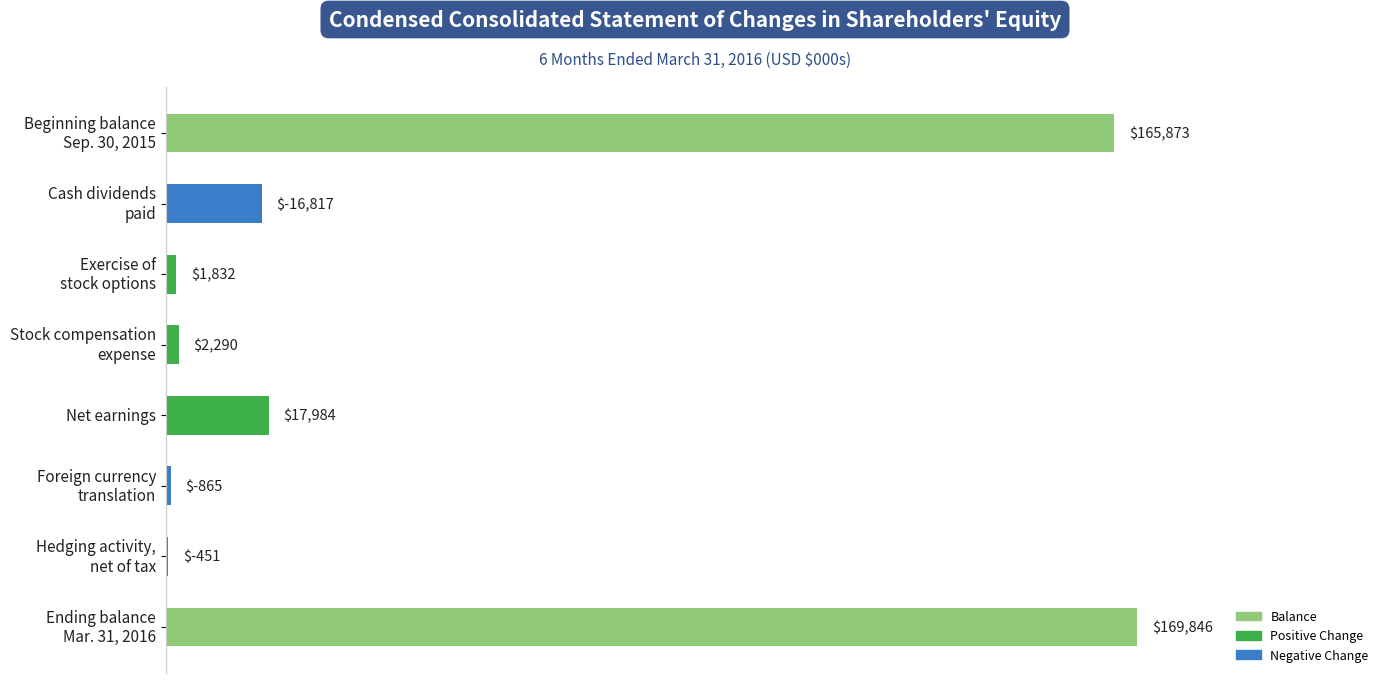

Is it true that the value at Net earnings is 17984?

True